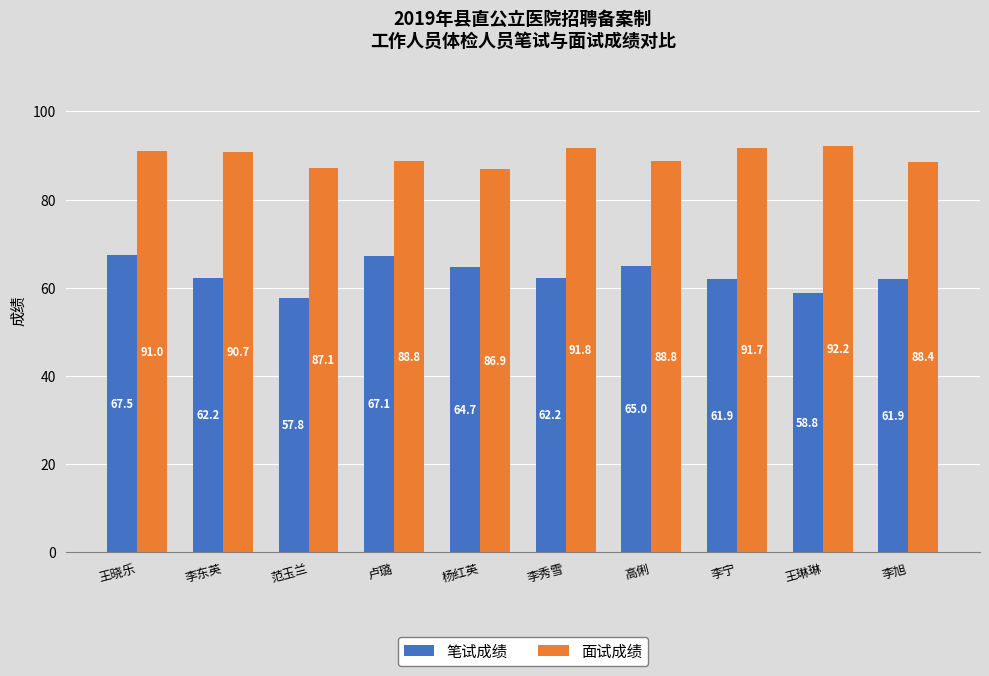

What is the total value across all series at 李秀雪?

154.0